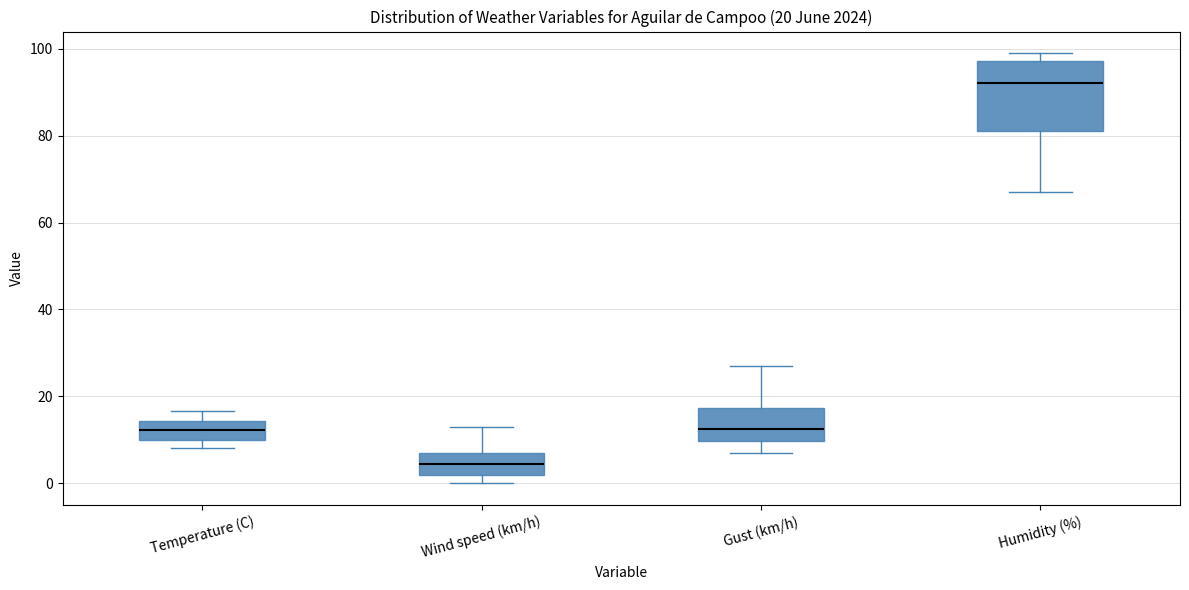

Which box is the tallest, from its lower edge to its upper edge?

Humidity (%)